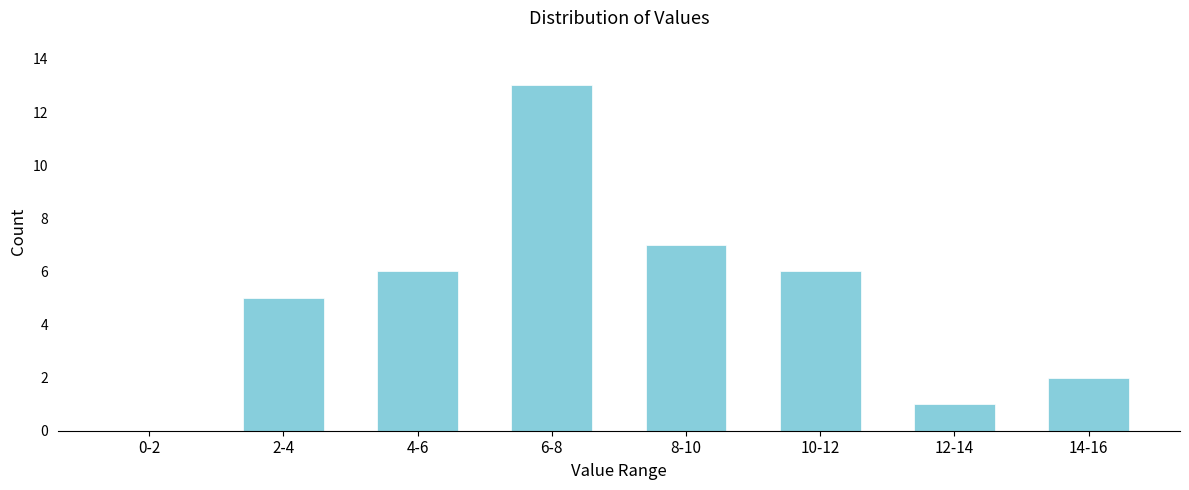

Reading right to left, list all the values displayed in this chart.

14-16=2	12-14=1	10-12=6	8-10=7	6-8=13	4-6=6	2-4=5	0-2=0